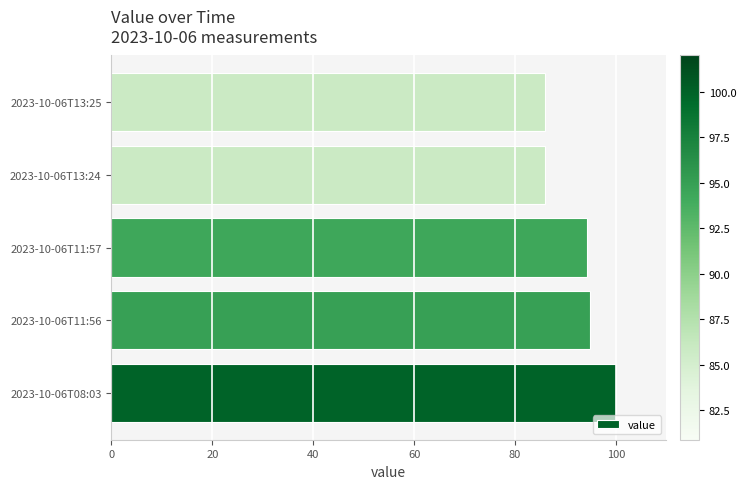

What is the sum of the values at 2023-10-06T11:57 and 2023-10-06T08:03?

194.3